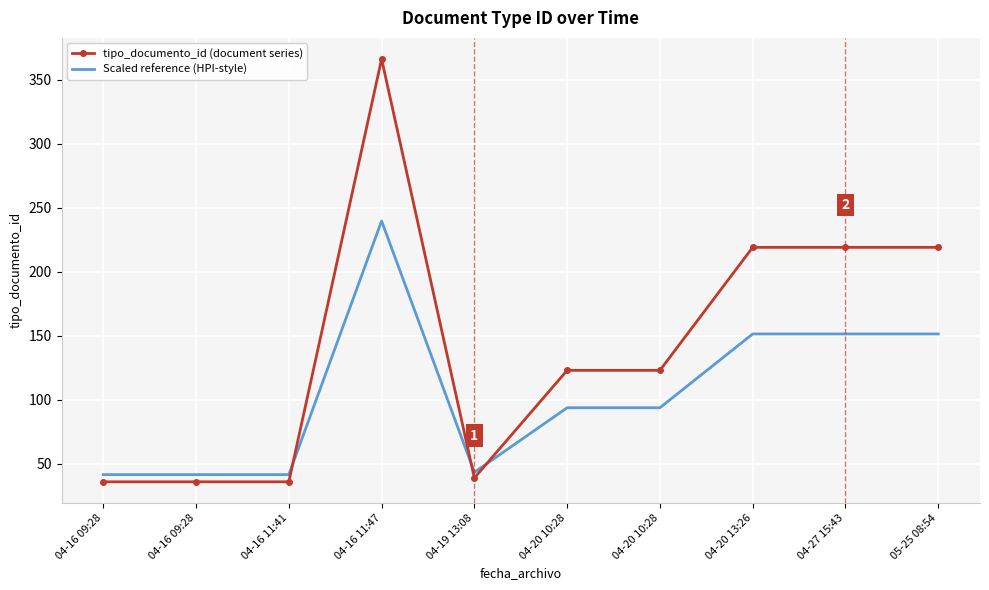

At how many categories does at least one series exceed 50?

6